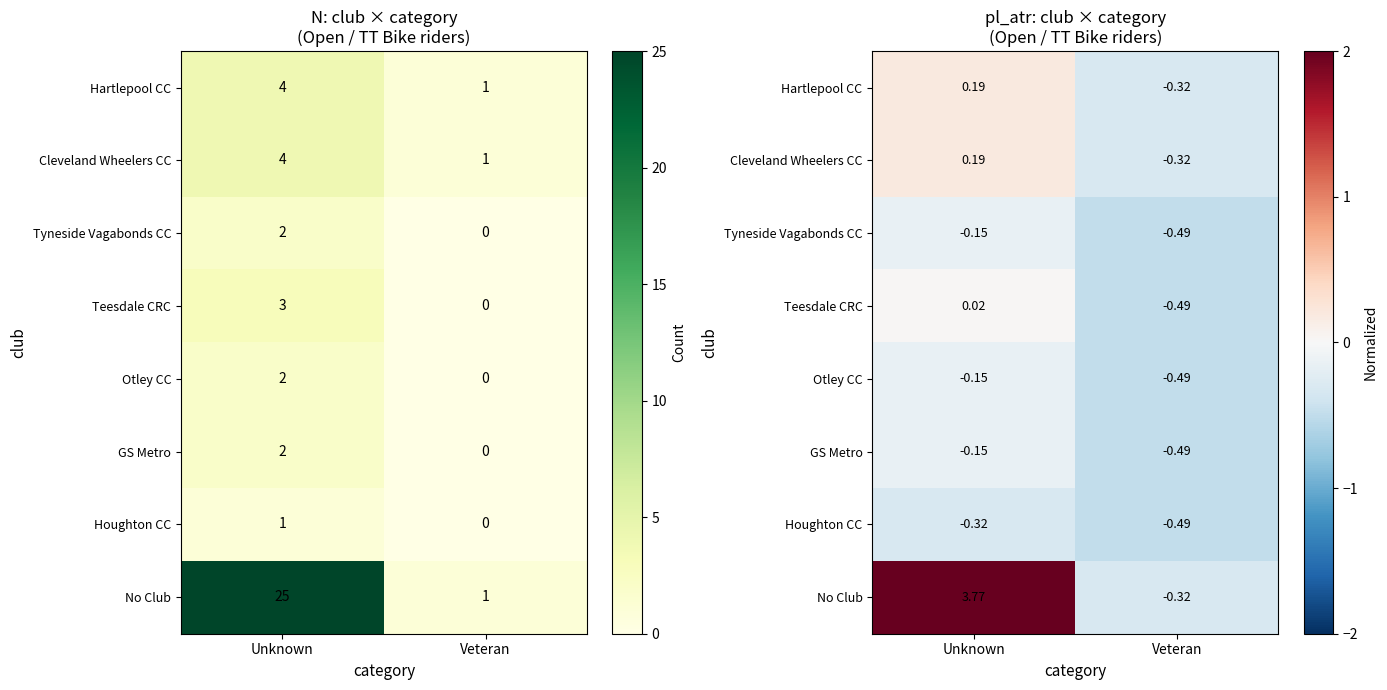

At Unknown, list the series in order from smallest to largest.

Houghton CC, Tyneside Vagabonds CC, Otley CC, GS Metro, Teesdale CRC, Hartlepool CC, Cleveland Wheelers CC, No Club